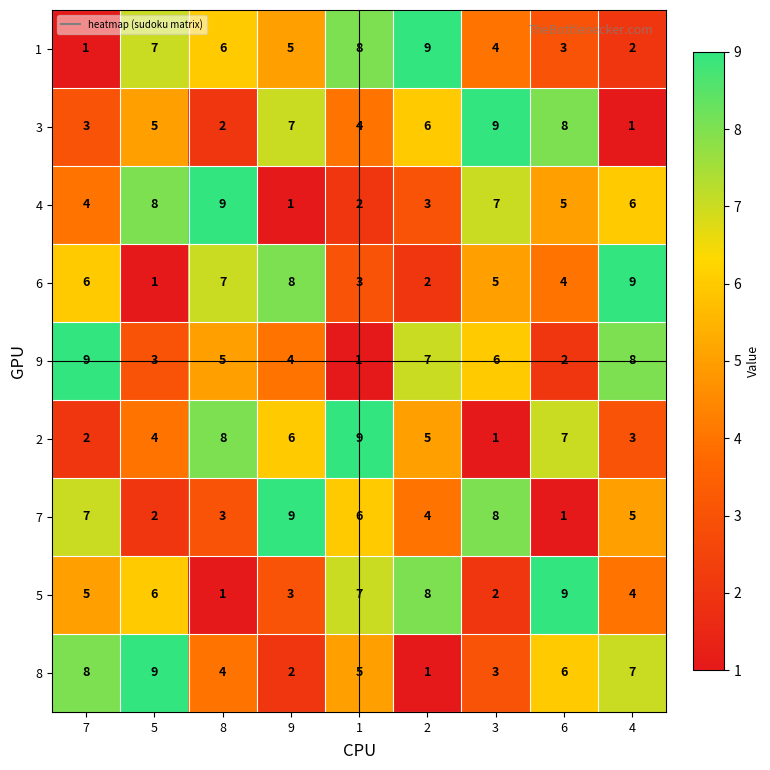

At which label does 7 reach its peak?

9